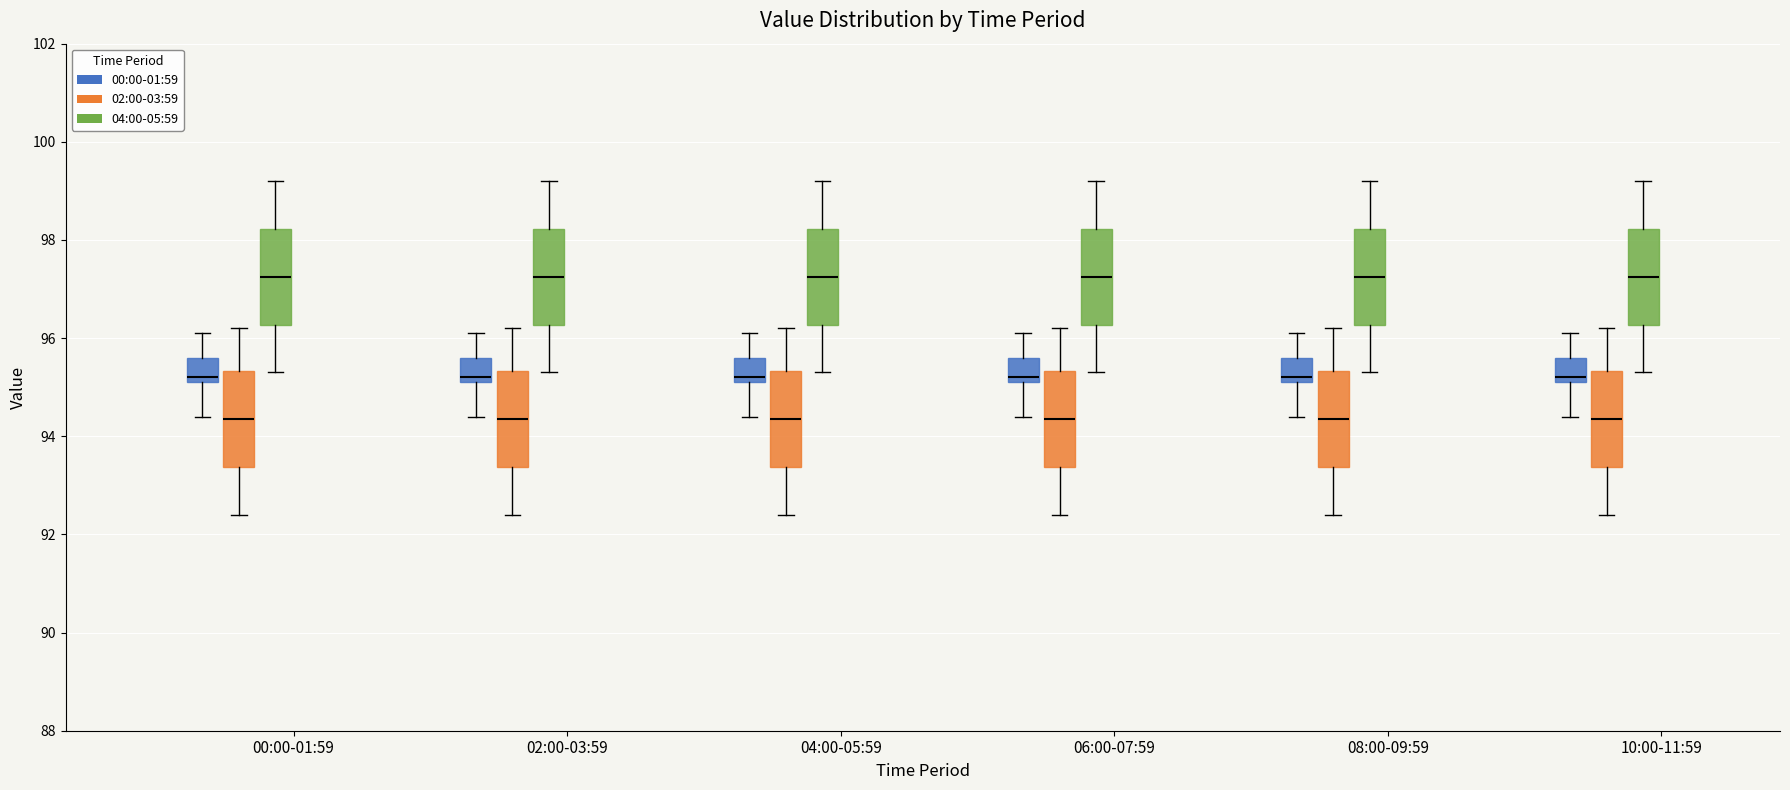

Where is the lower edge of the box for 02:00-03:59 (02:00-03:59) on the y-axis? The values are not printed on the chart, so give them approximately, as read against the axis.

93.4